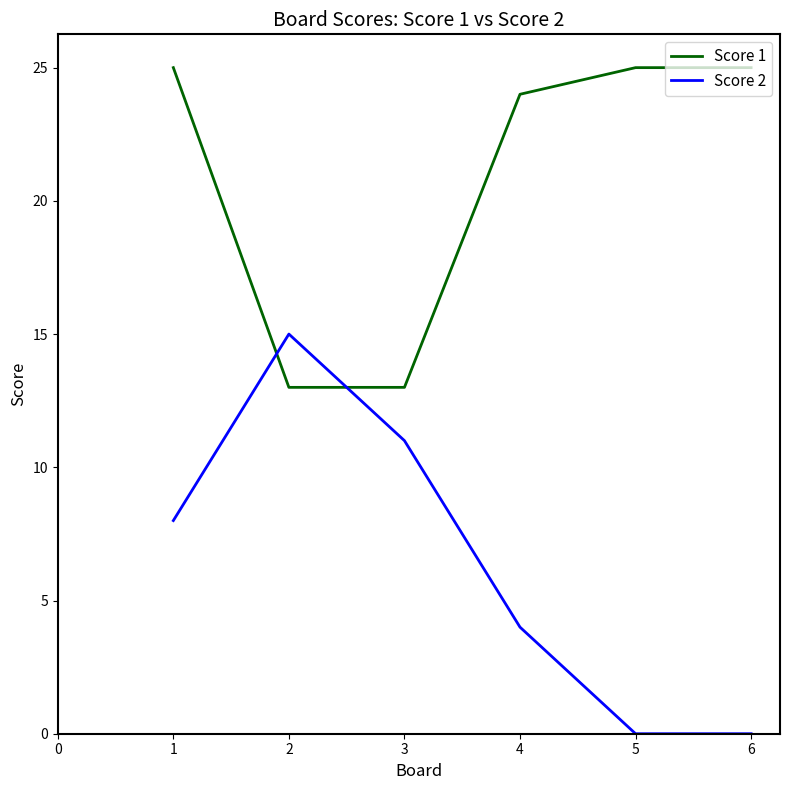

How many lines are shown in the chart?

2